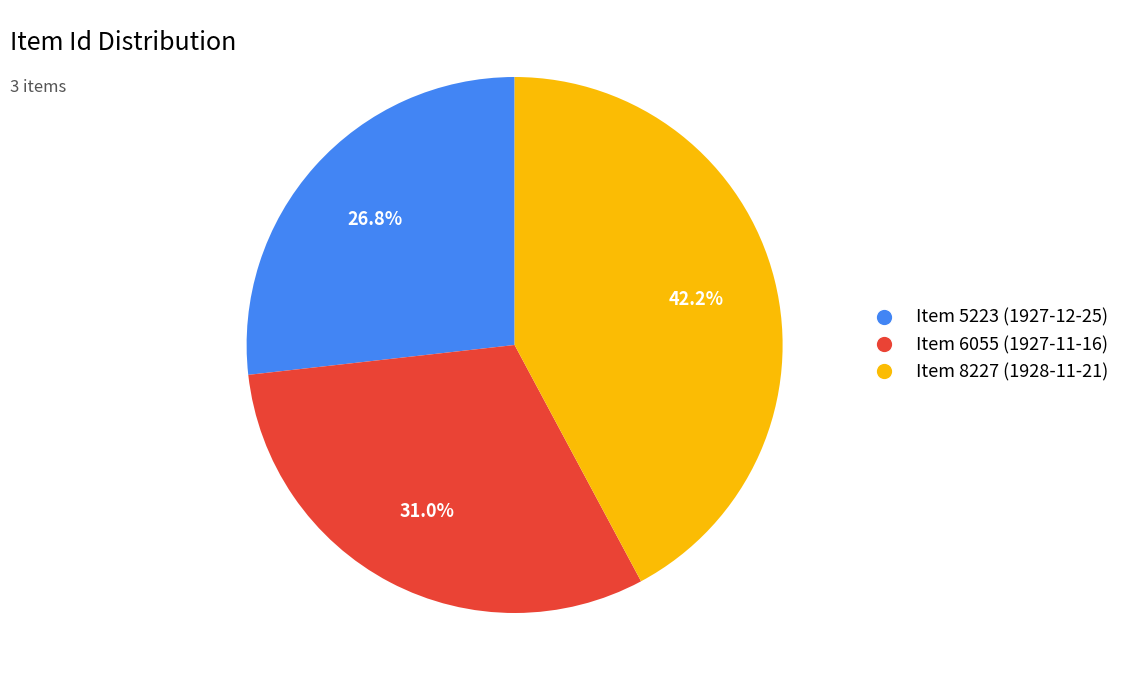

Is there a majority slice in this chart?

No